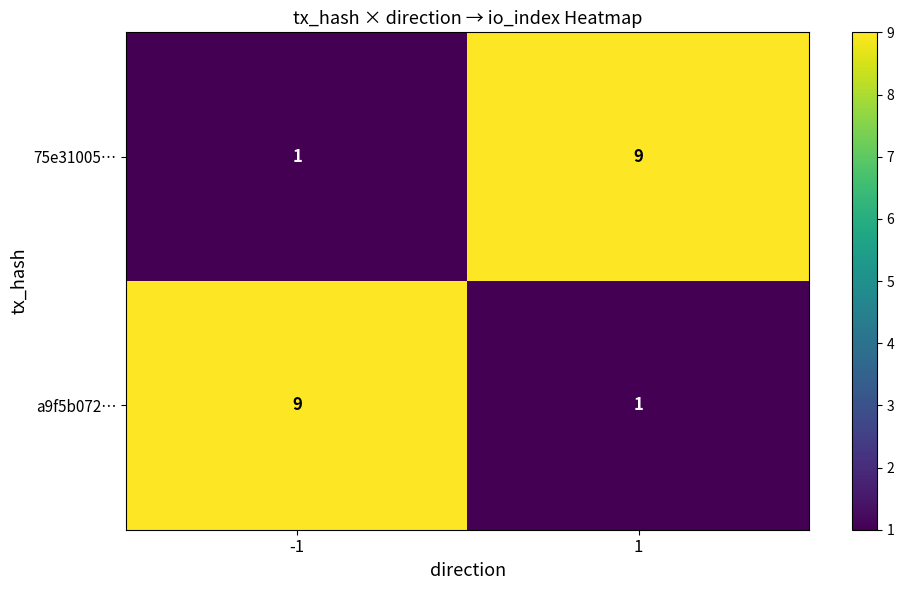

Reading left to right, what are all the values shown in this chart?

75e31005…: -1=1	1=9
a9f5b072…: -1=9	1=1